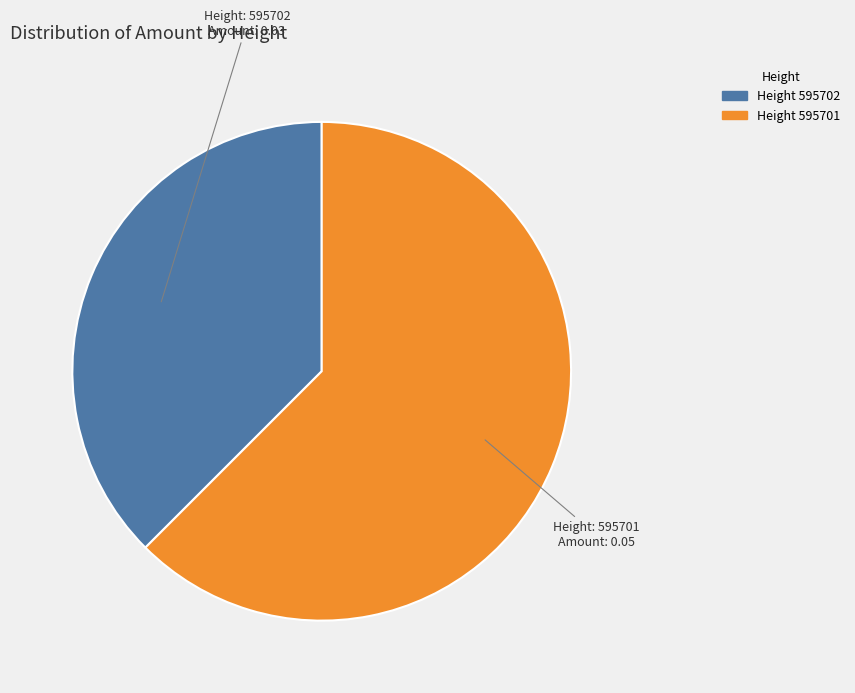

Count the number of slices in the pie.

2